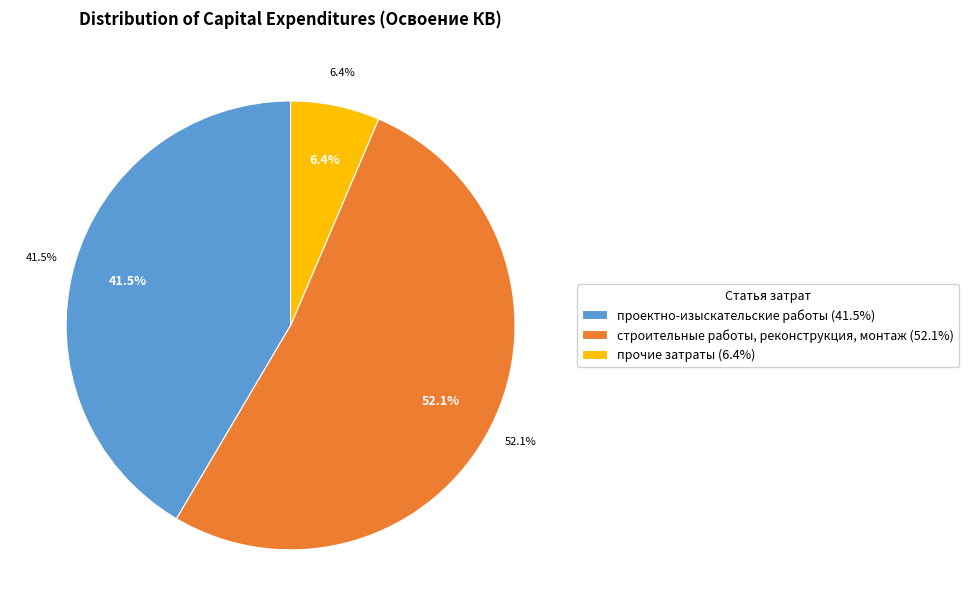

To the nearest percent, what percentage of the pie is прочие затраты?

6%